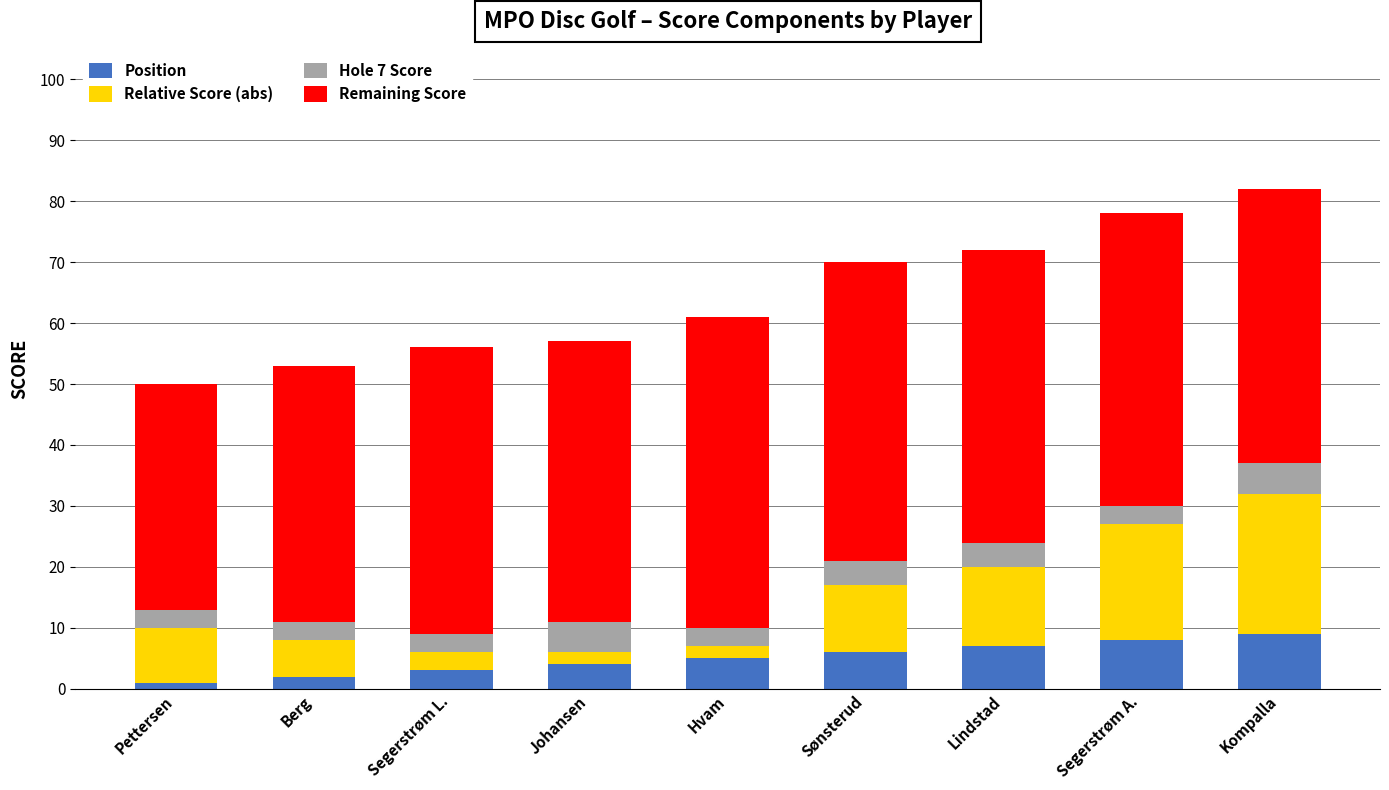

Are the bars grouped side by side (vs. stacked)?

No